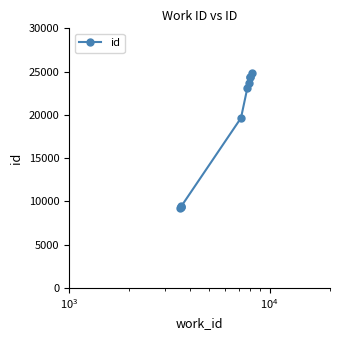

Is it true that the value at $\mathdefault{10^{3}}$ is 9341?

True